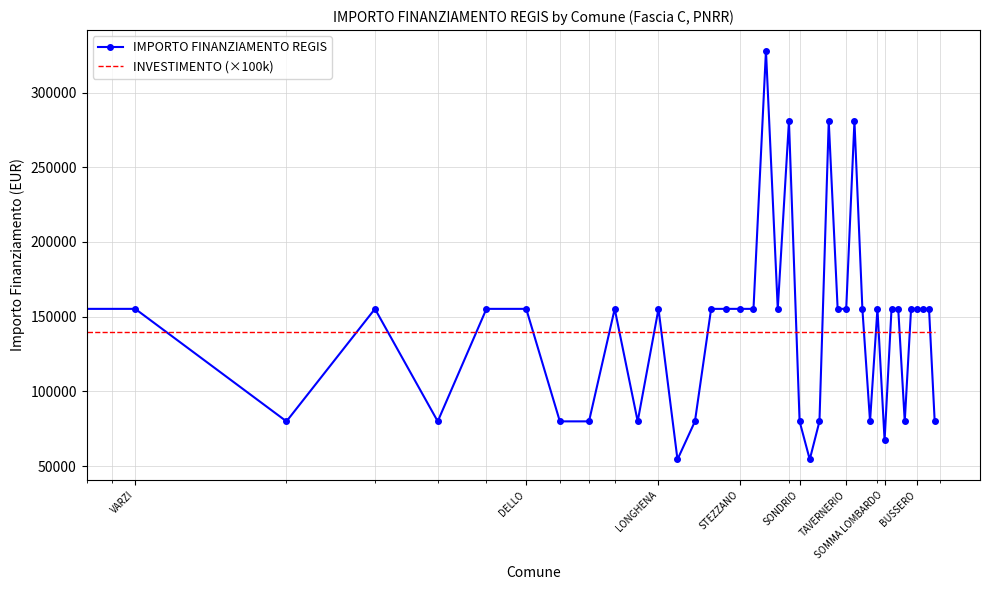

True or false: IMPORTO FINANZIAMENTO REGIS and INVESTIMENTO (×100k) cross at least once.

True